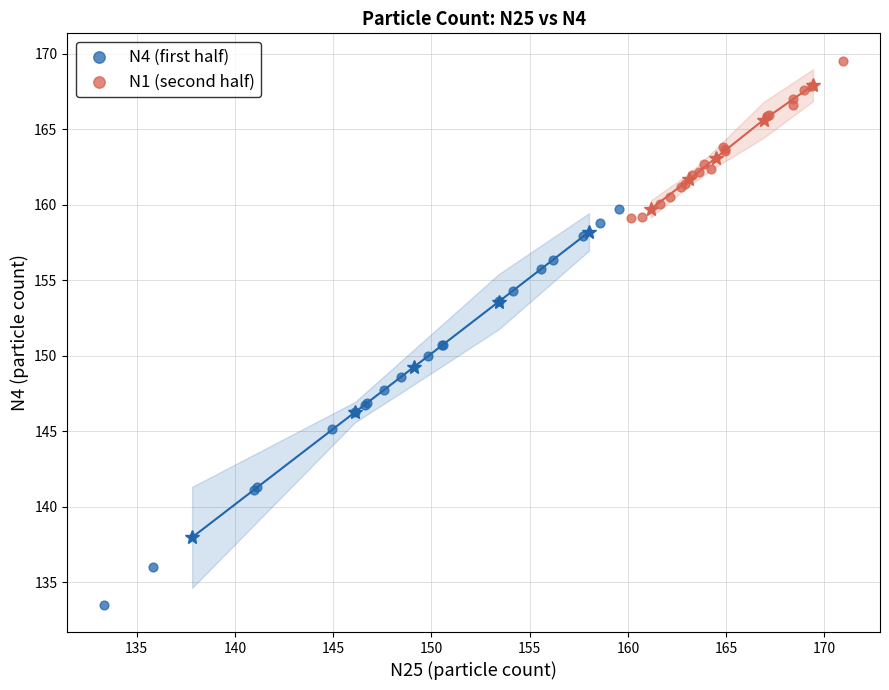

Which series reaches the maximum Y coordinate?

N1 (second half)